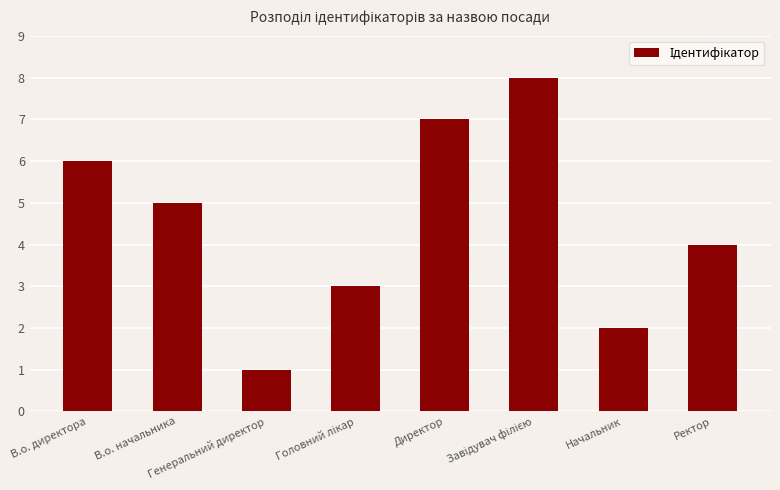

True or false: the data shows 2 at Начальник.

True